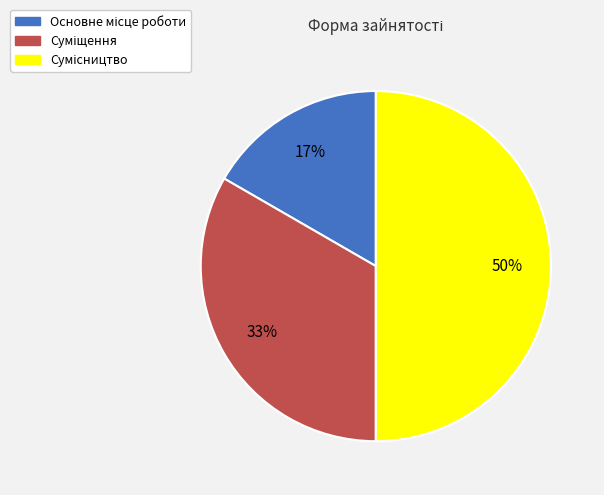

To the nearest percent, what is the average slice percentage?

33%